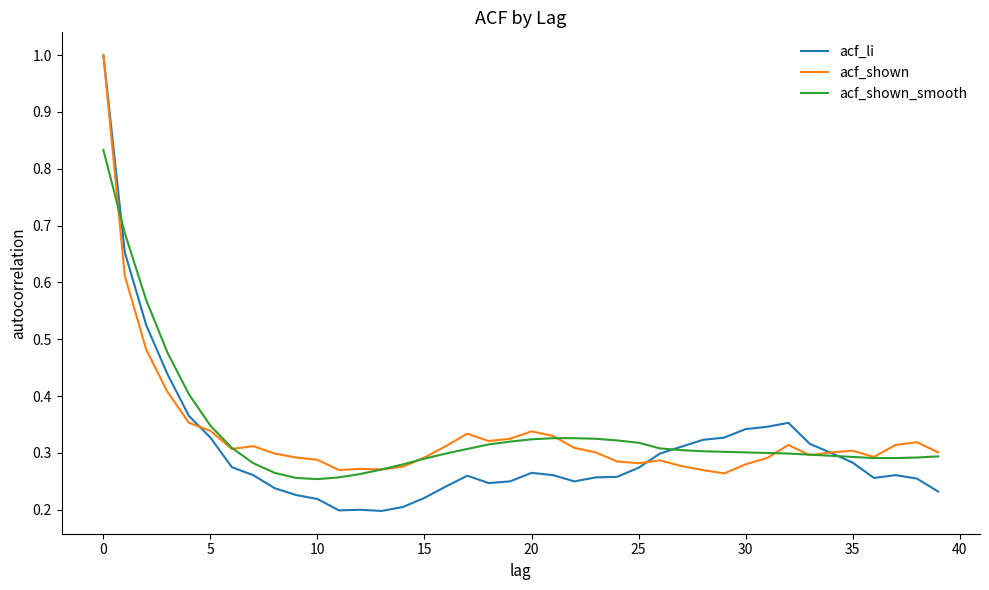

Which series has the widest spread of values?

acf_li